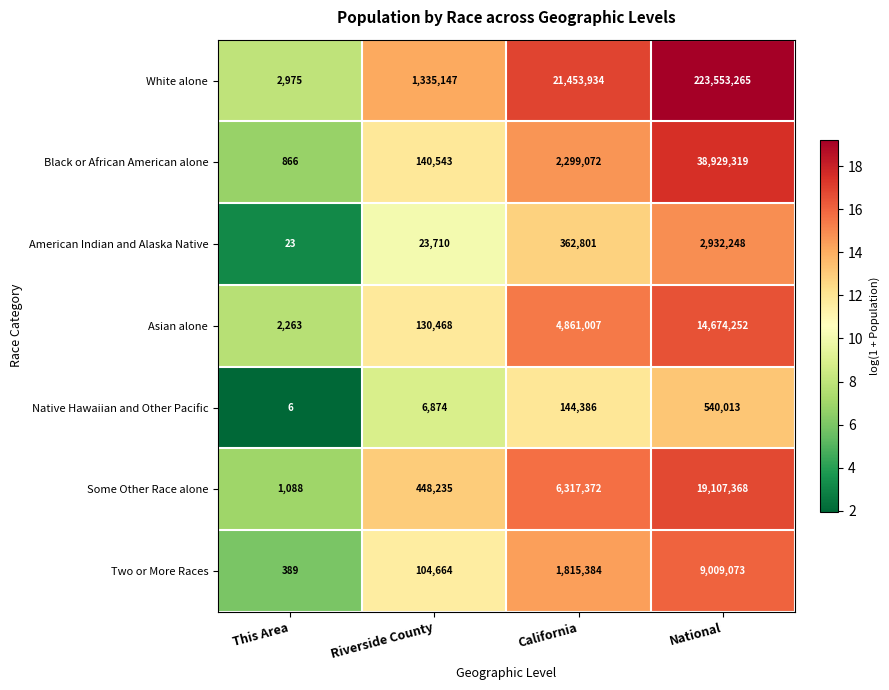

At which label is Black or African American alone closest to 19465092?

California